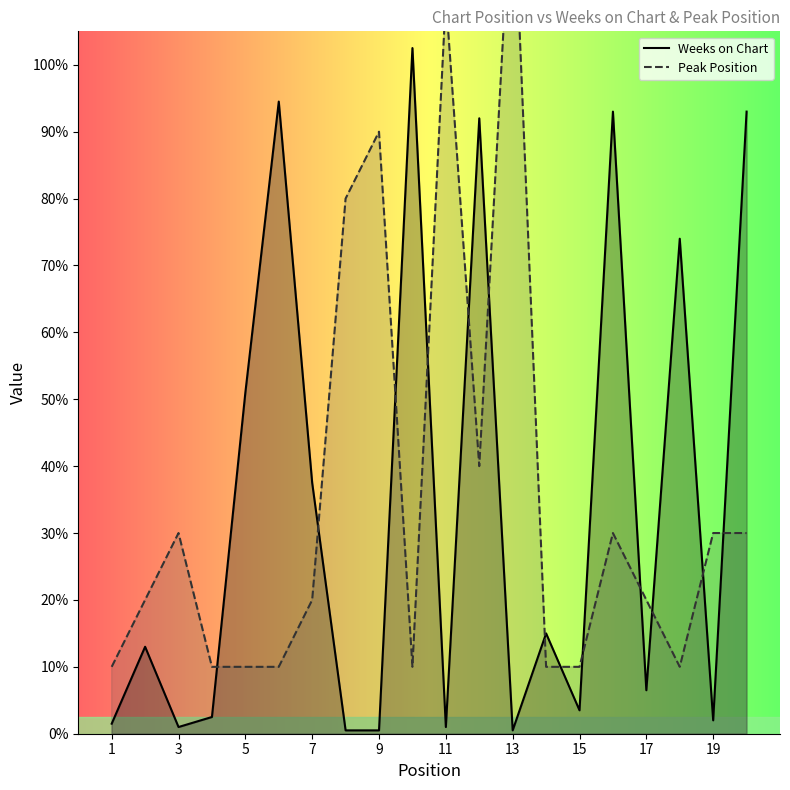

The value of Peak Position at 3 is 14. True or false?

False